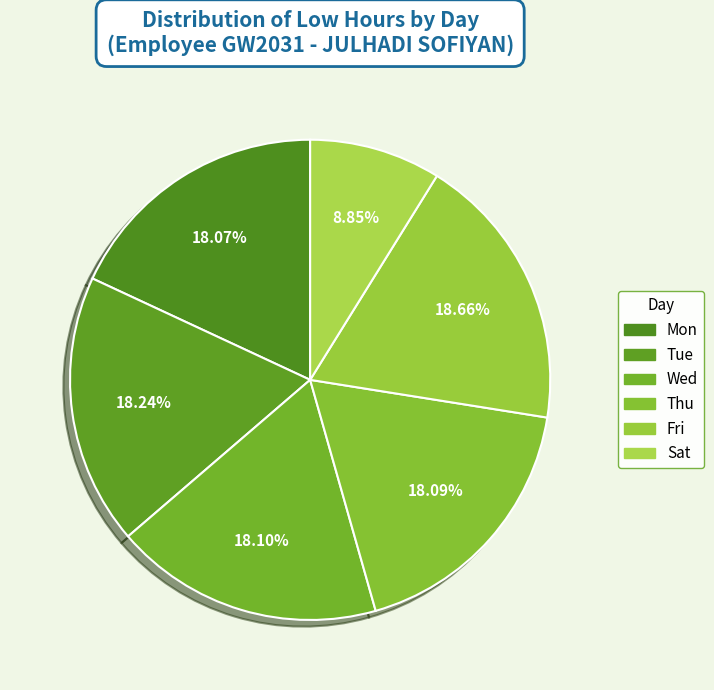

How many segments does this pie chart have?

6